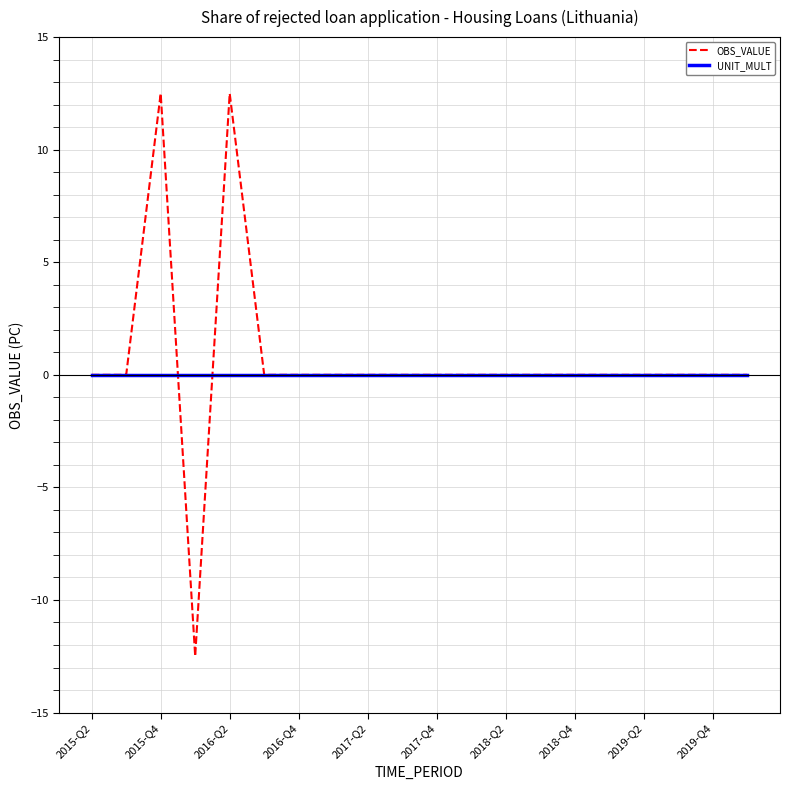

What is the lowest value of the OBS_VALUE series?

-12.5